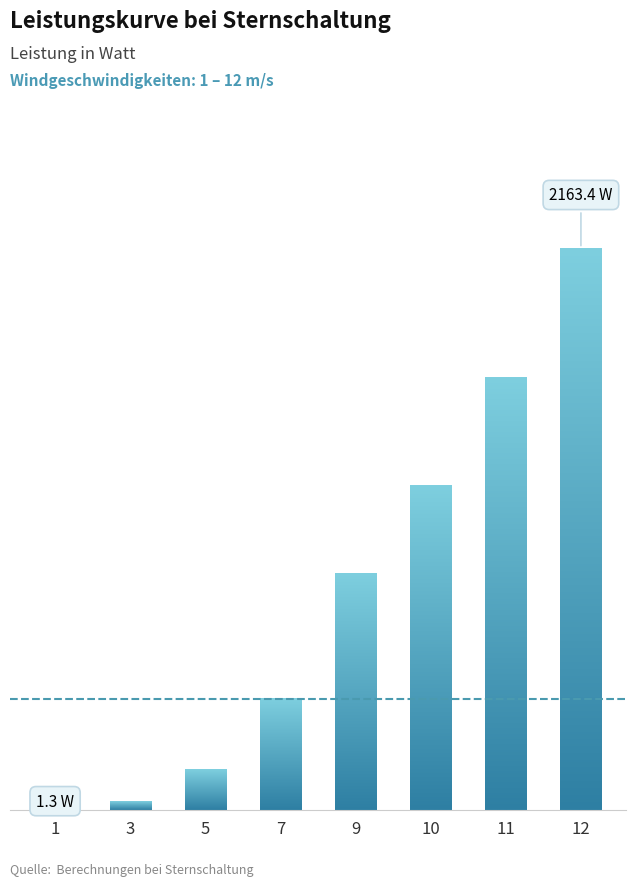

Does the chart contain stacked bars?

No